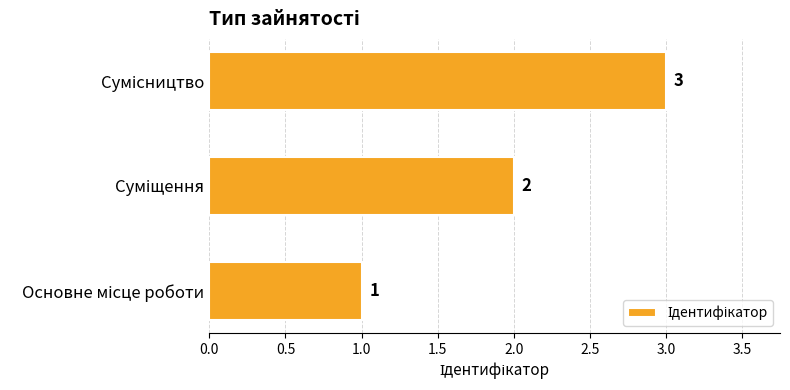

Count the number of data series in this chart.

1